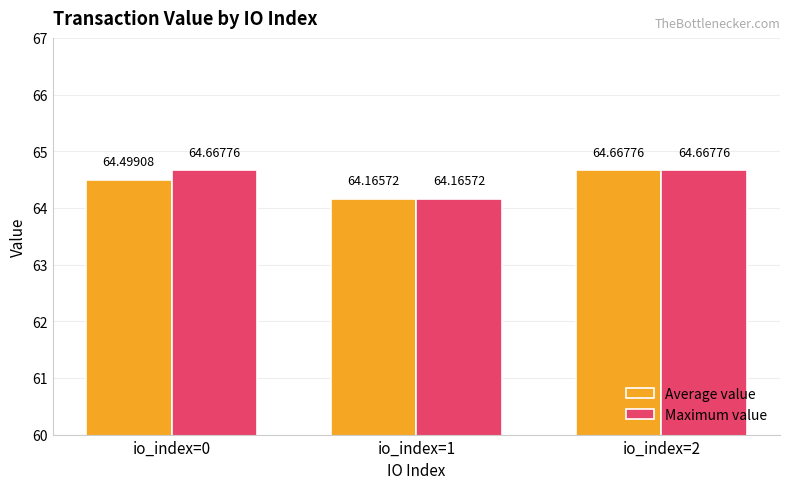

Rank the categories by Average value value from lowest to highest.

io_index=1, io_index=0, io_index=2